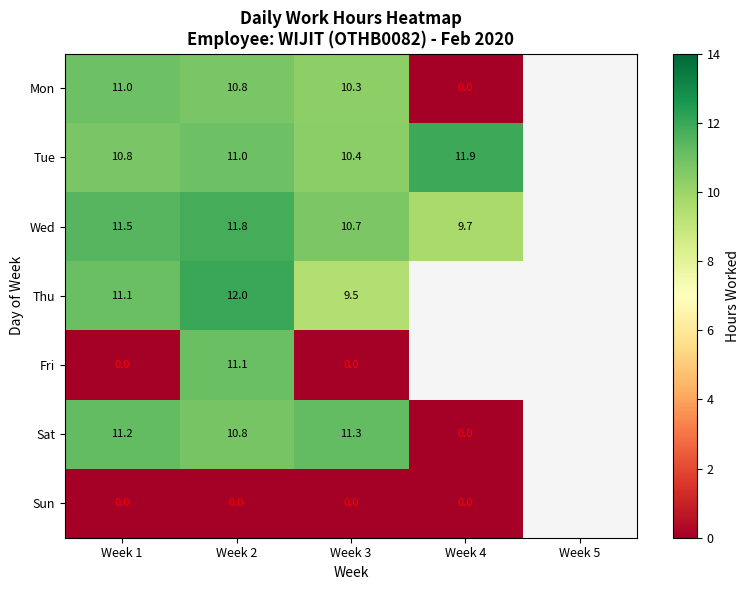

At which category is the sum across all series the highest?

Week 2